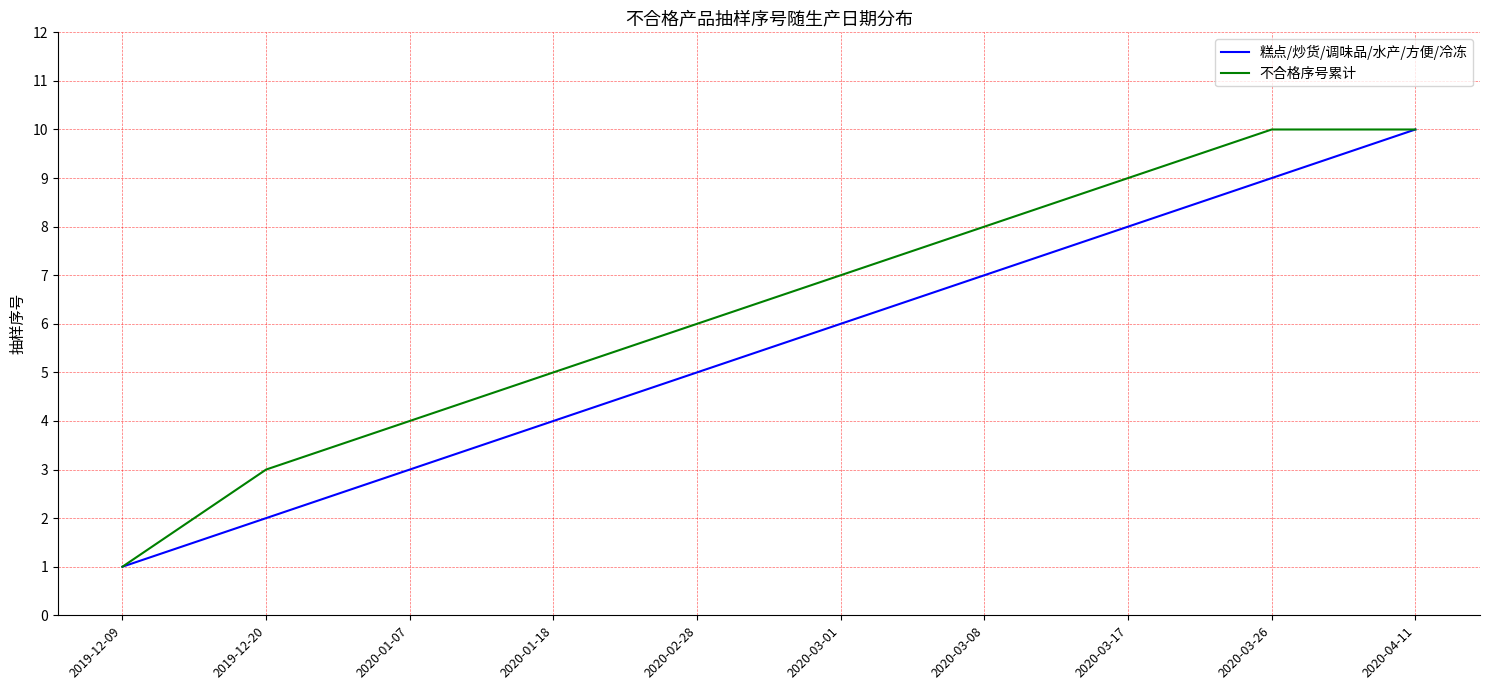

Which label corresponds to the smallest value in the chart?

2019-12-09